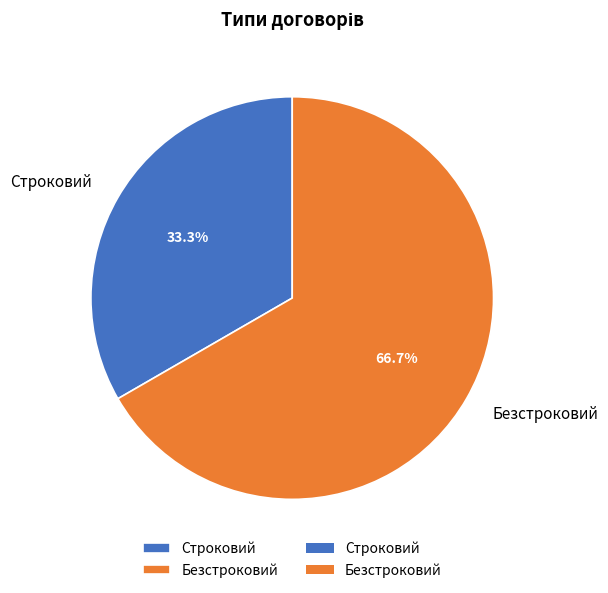

What percentage is NOT represented by Строковий?

66.7%